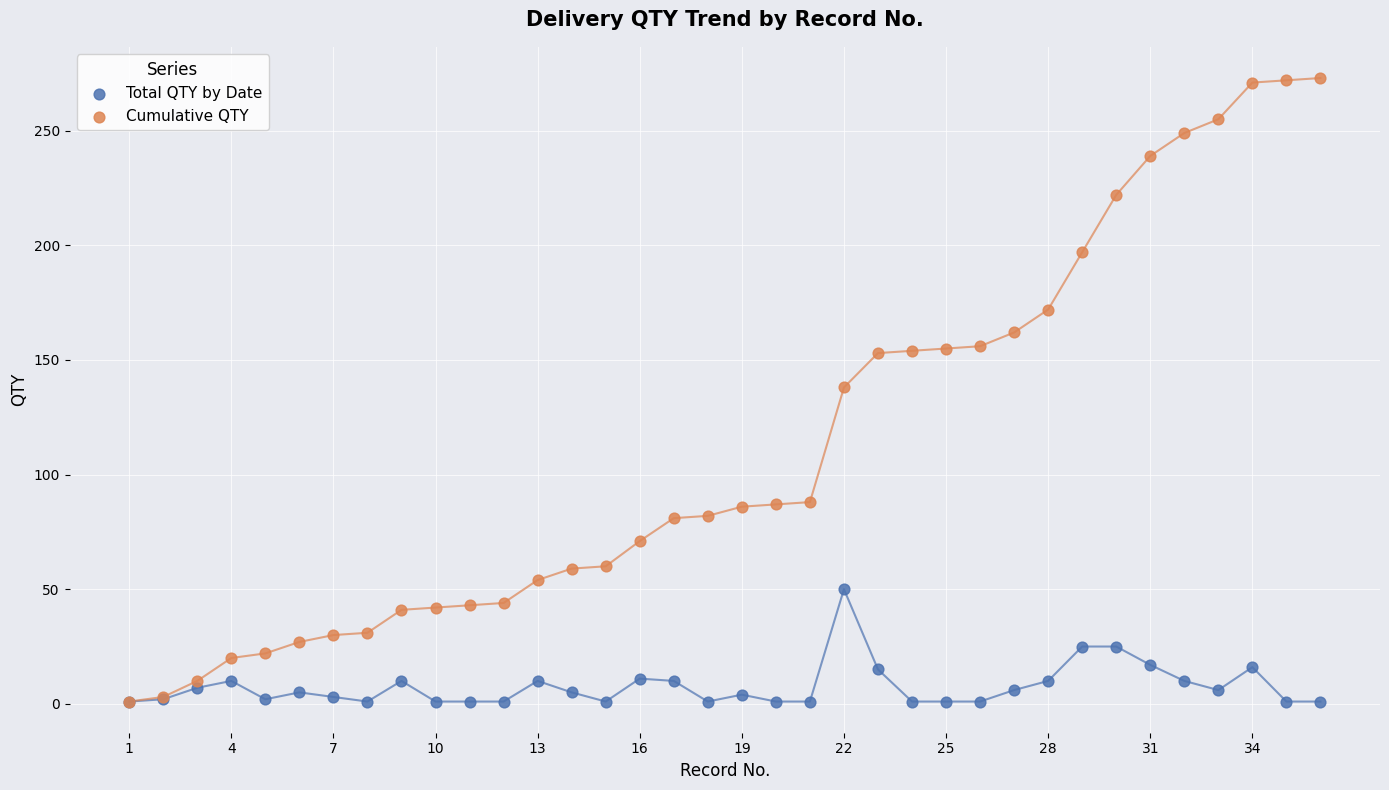

What are all the series names shown in the legend?

Total QTY by Date, Cumulative QTY